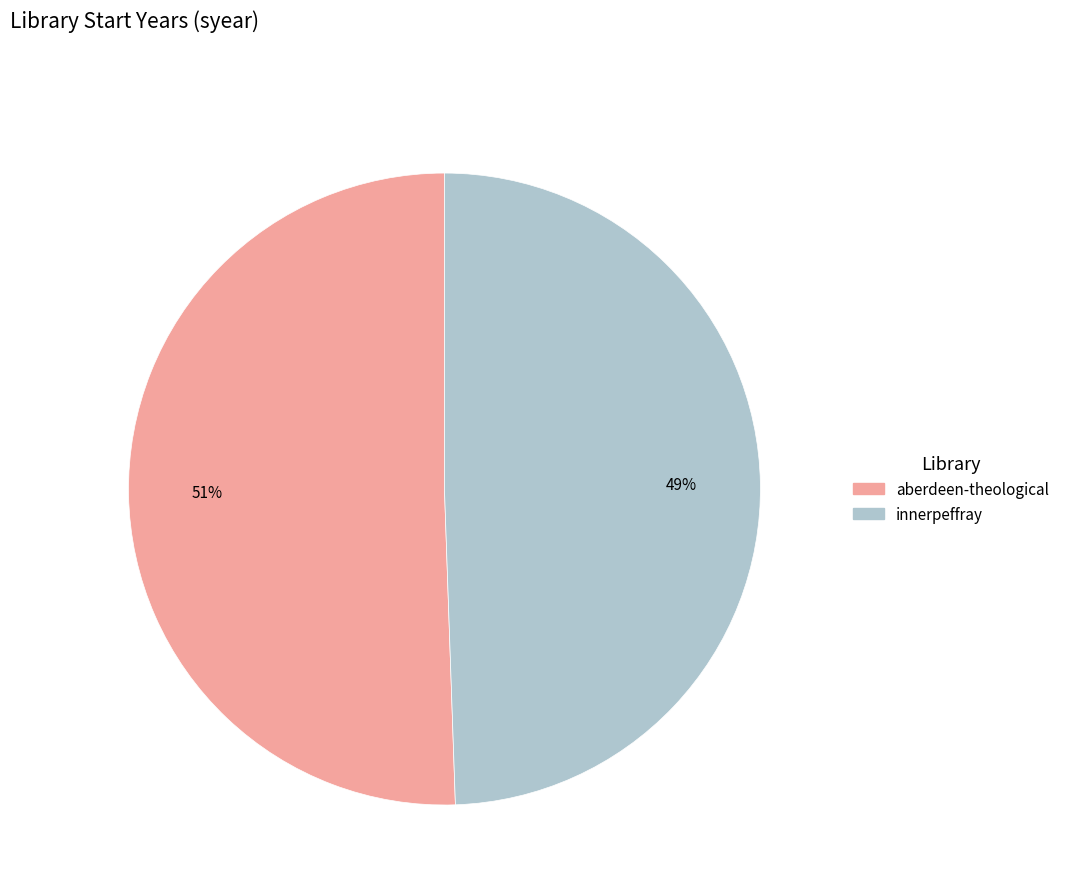

Which has a higher value, aberdeen-theological or innerpeffray?

aberdeen-theological